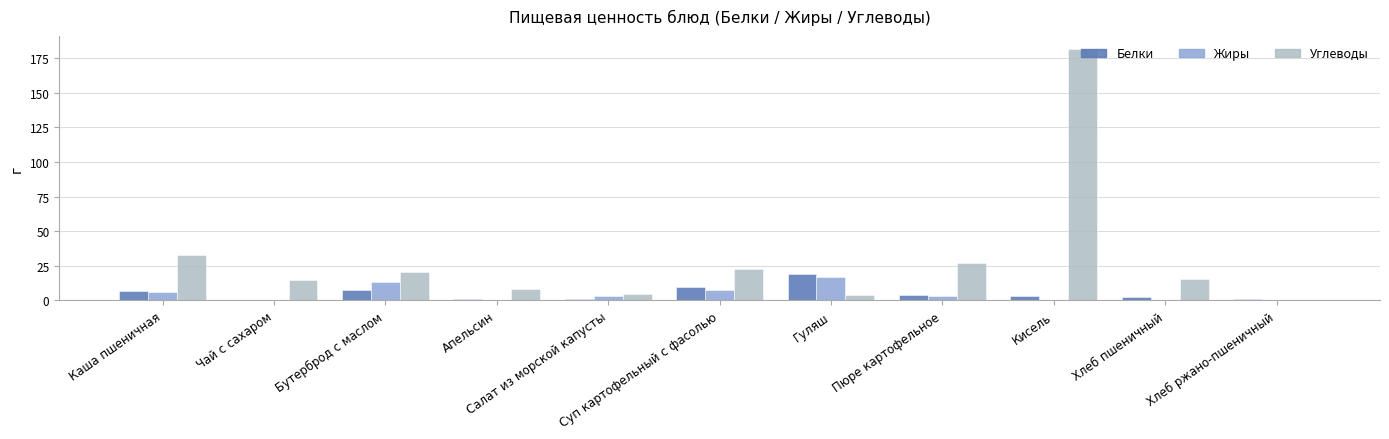

Count the number of categories in the chart.

11